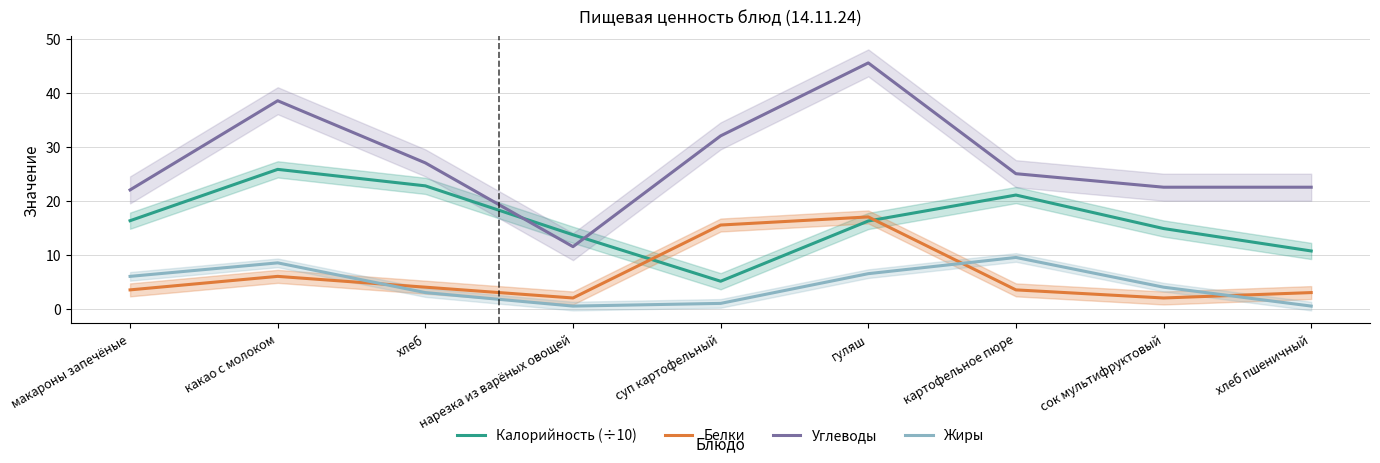

What position from the left is хлеб?

3